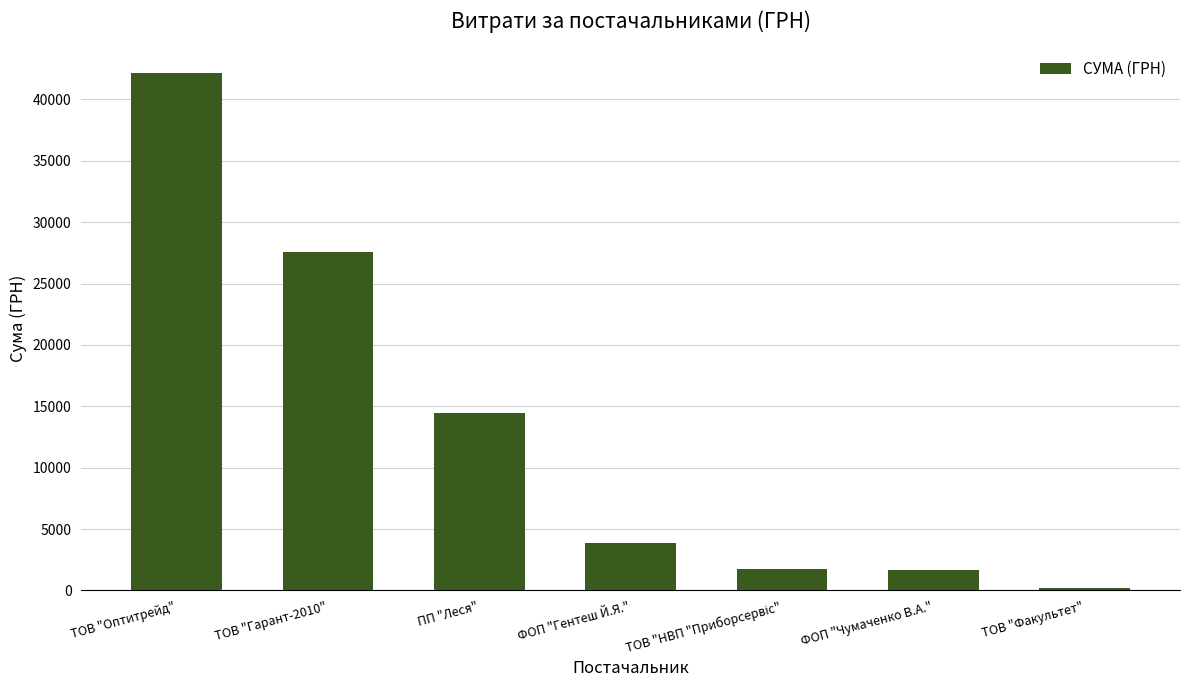

True or false: the data shows 69347.1 at ТОВ "Оптитрейд".

False